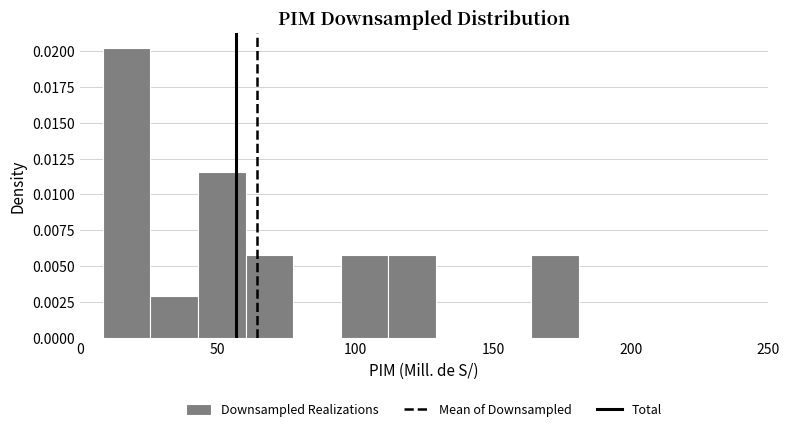

Read against the x-axis, roughly where is the centre of the tallest bar?

15